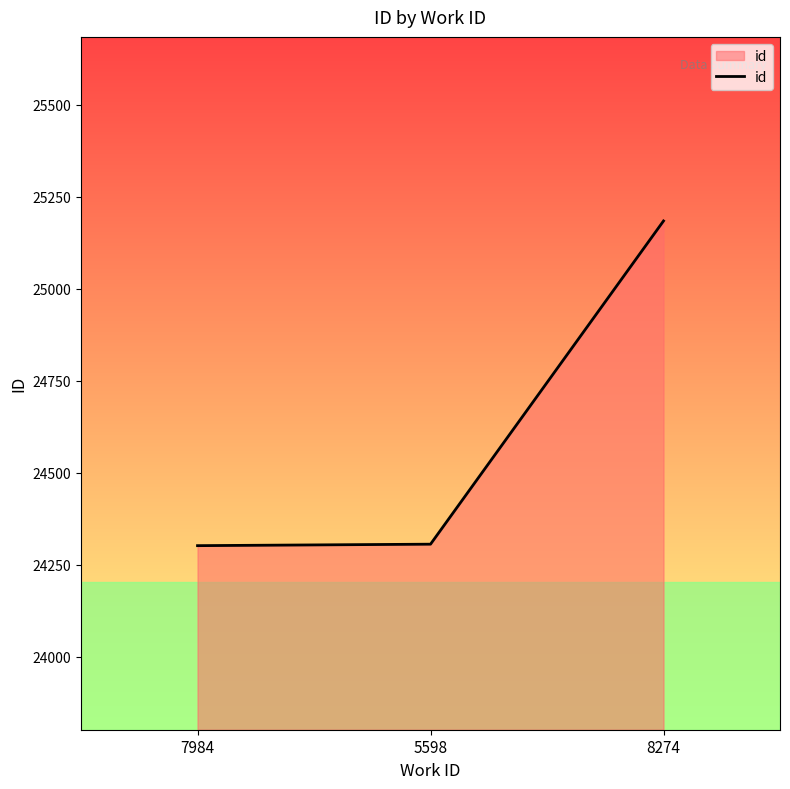

Approximately how many times larger is the value at 7984 compared to 8274?

1.0